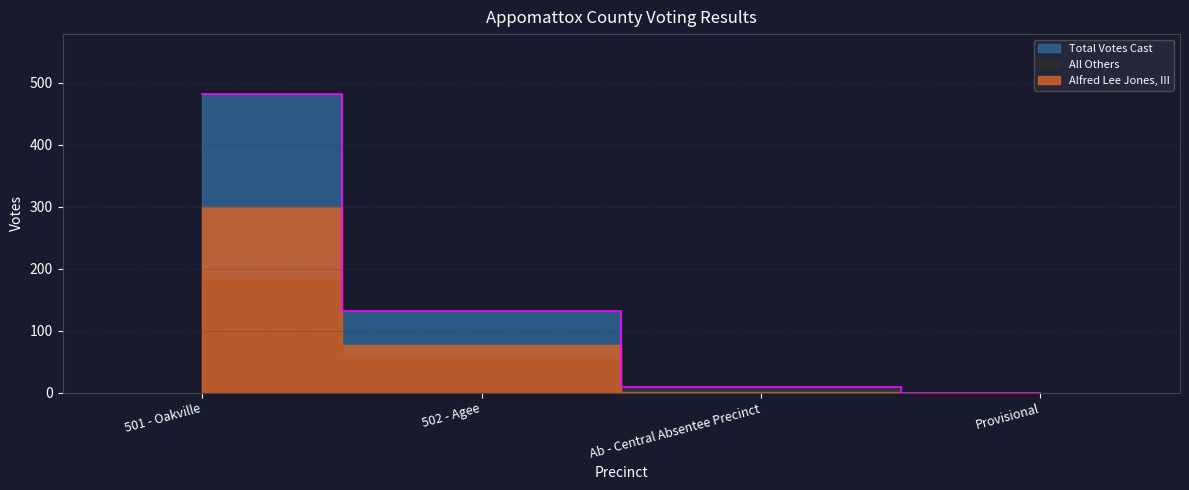

Rank the series by their average value, from highest to lowest.

Total Votes Cast, Alfred Lee Jones, III, All Others